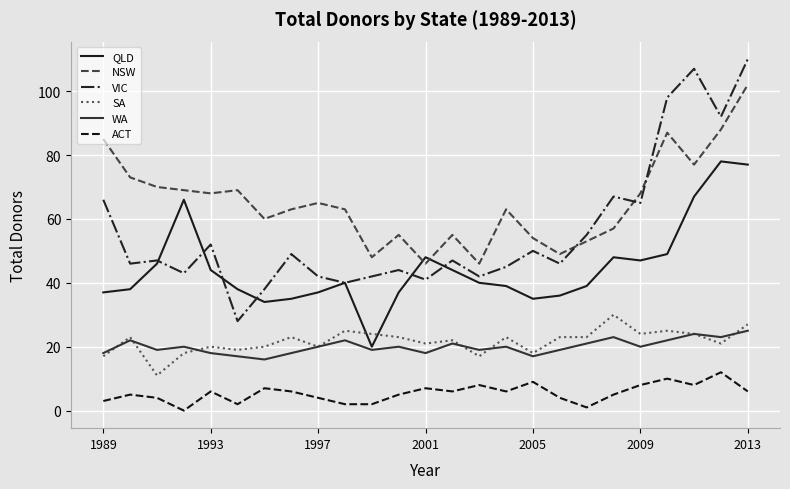

List the series in order of their peak value, highest first.

VIC, NSW, QLD, SA, WA, ACT